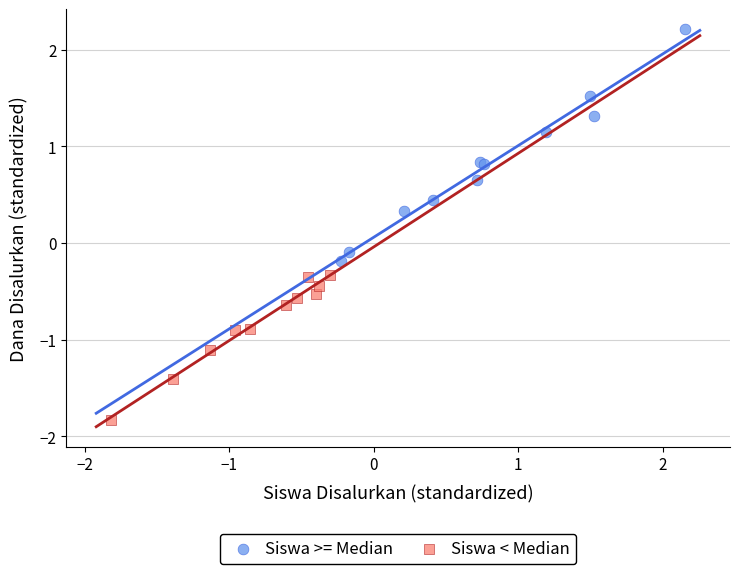

Which series reaches the minimum Y coordinate?

Siswa < Median